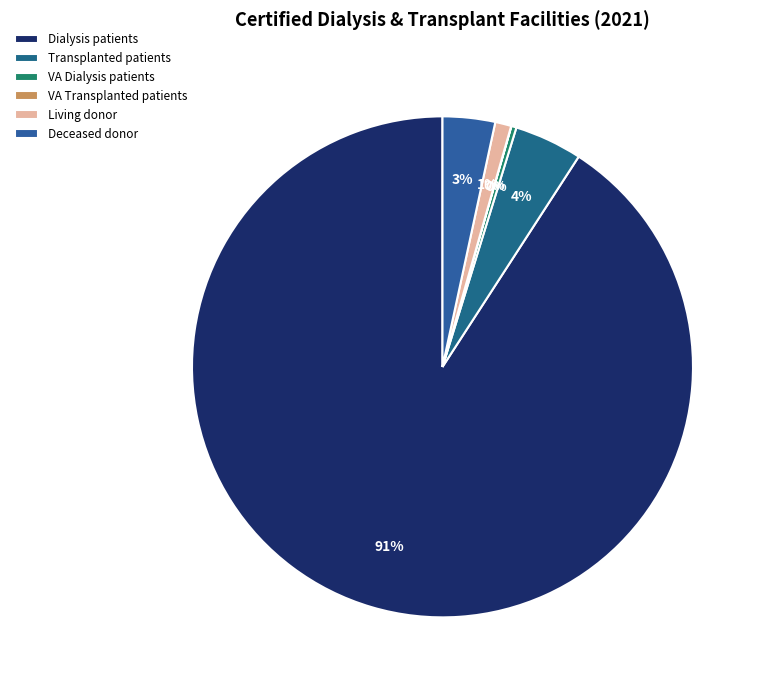

To the nearest percent, what portion does Deceased donor represent?

3%